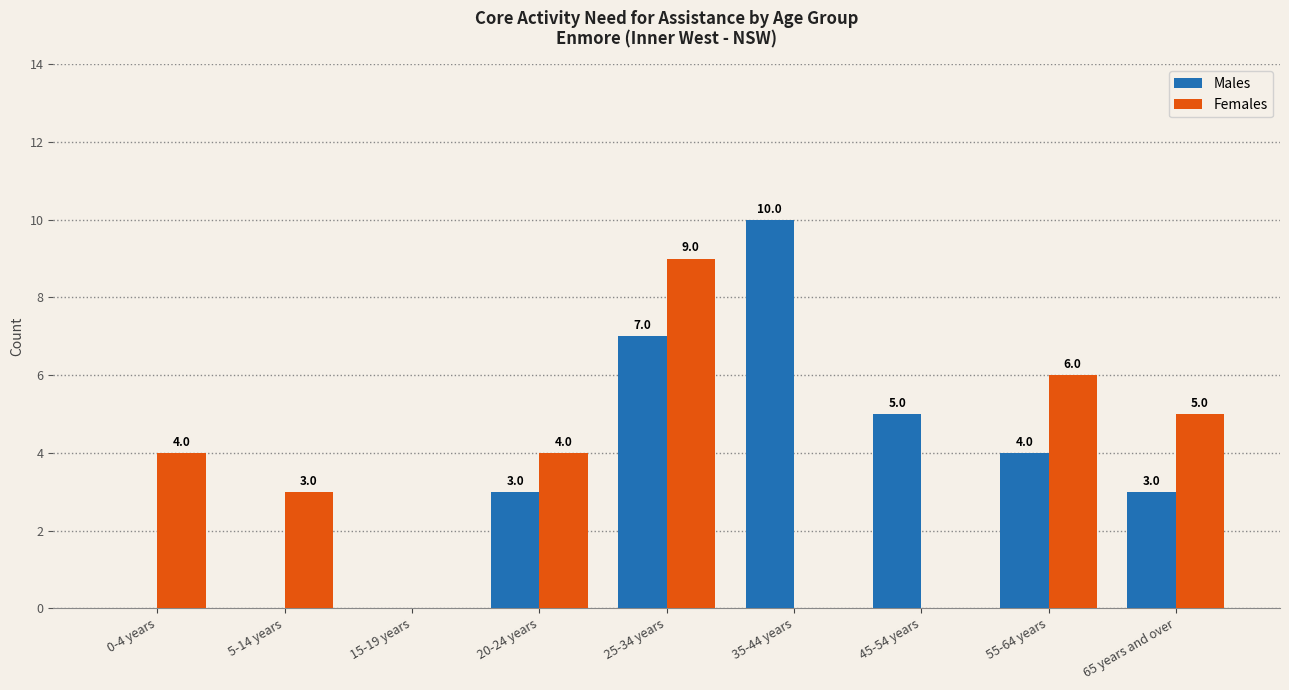

Which series changed the most between 15-19 years and 35-44 years?

Males